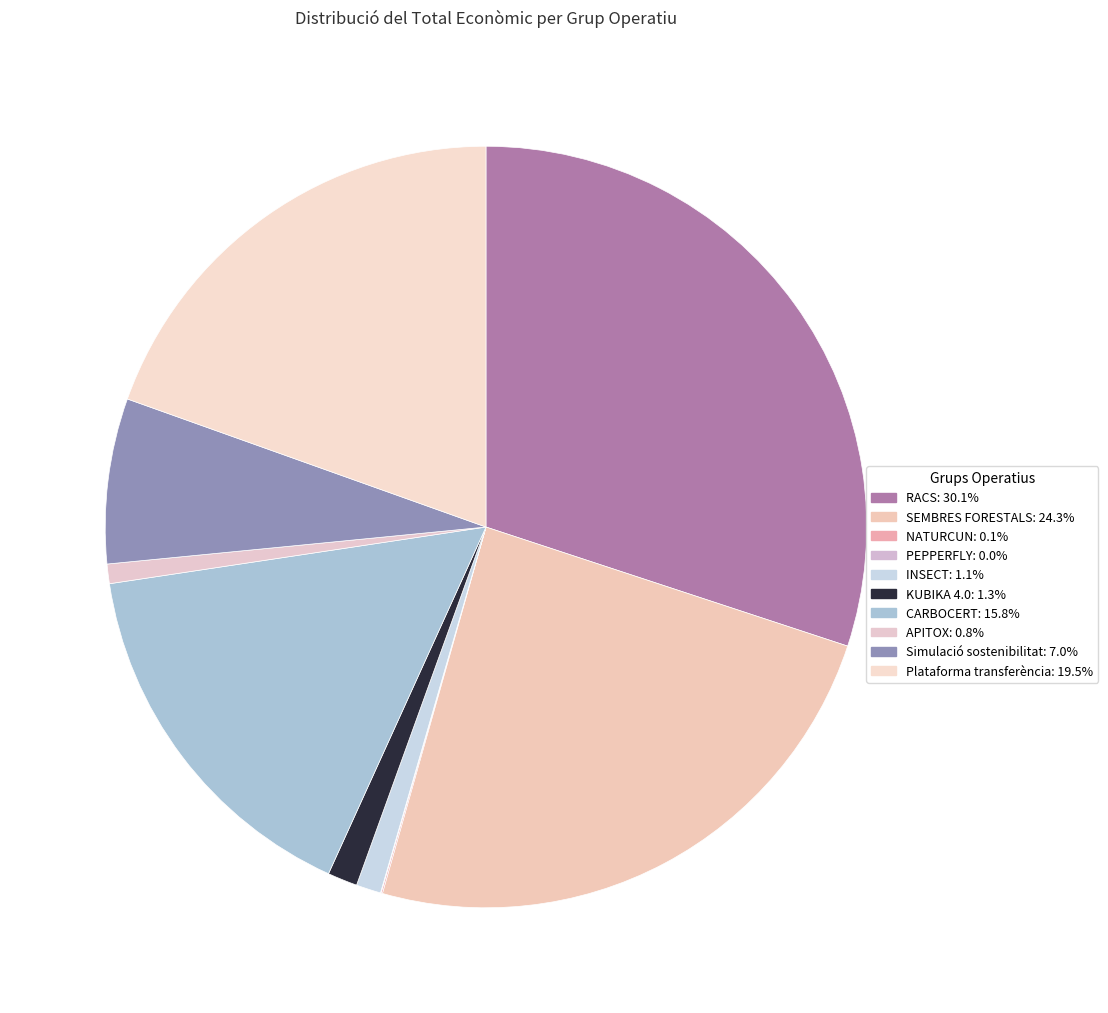

To the nearest percent, what is the difference between the KUBIKA 4.0 and RACS slice percentages?

29%